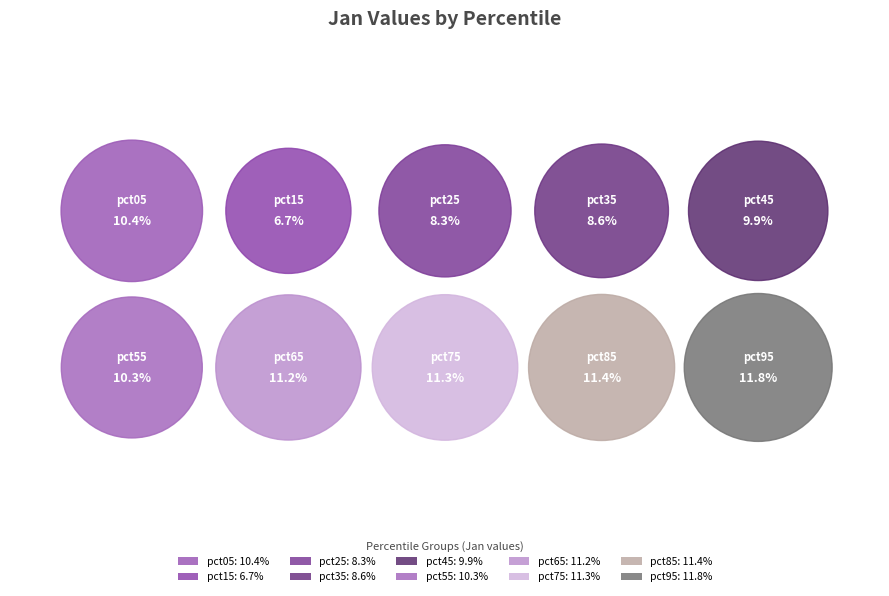

What percentage is the pct65 slice, to the nearest percent?

11%